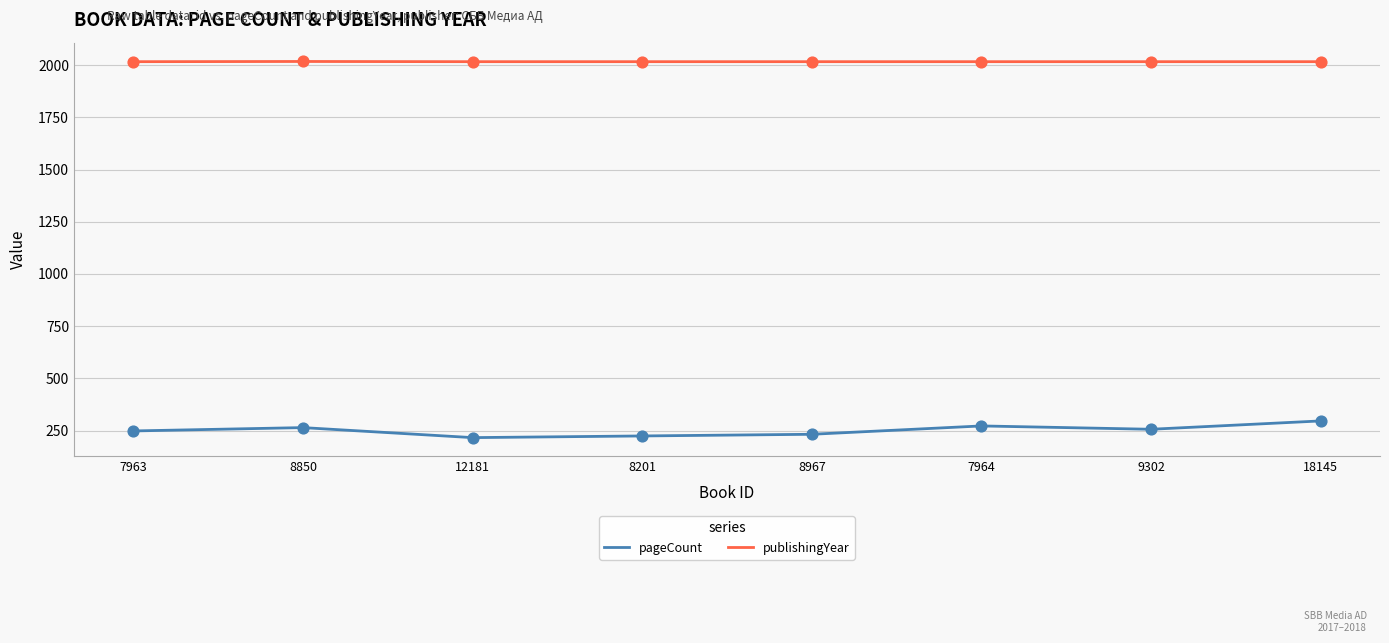

Which series has the largest range (max minus min)?

pageCount